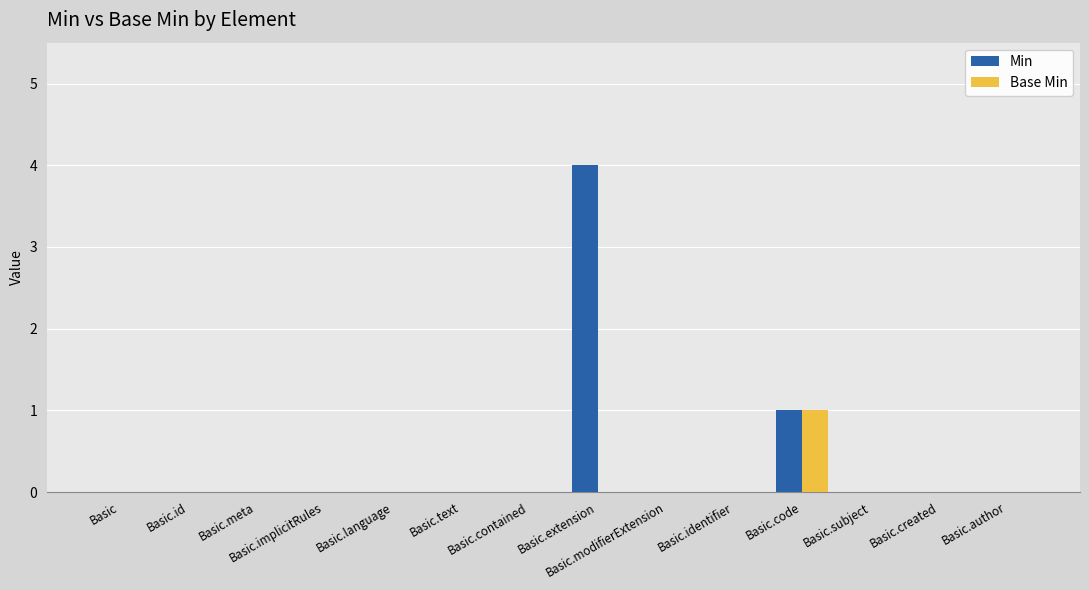

How many series are shown in this chart?

2